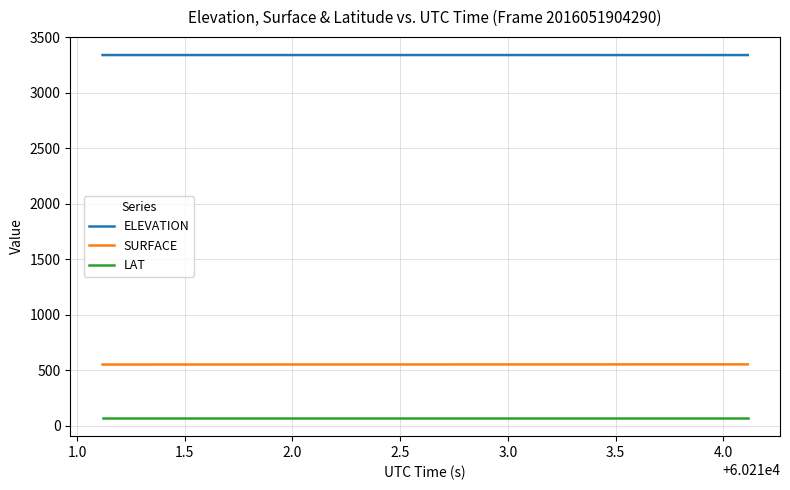

What is the maximum value for LAT?

70.1